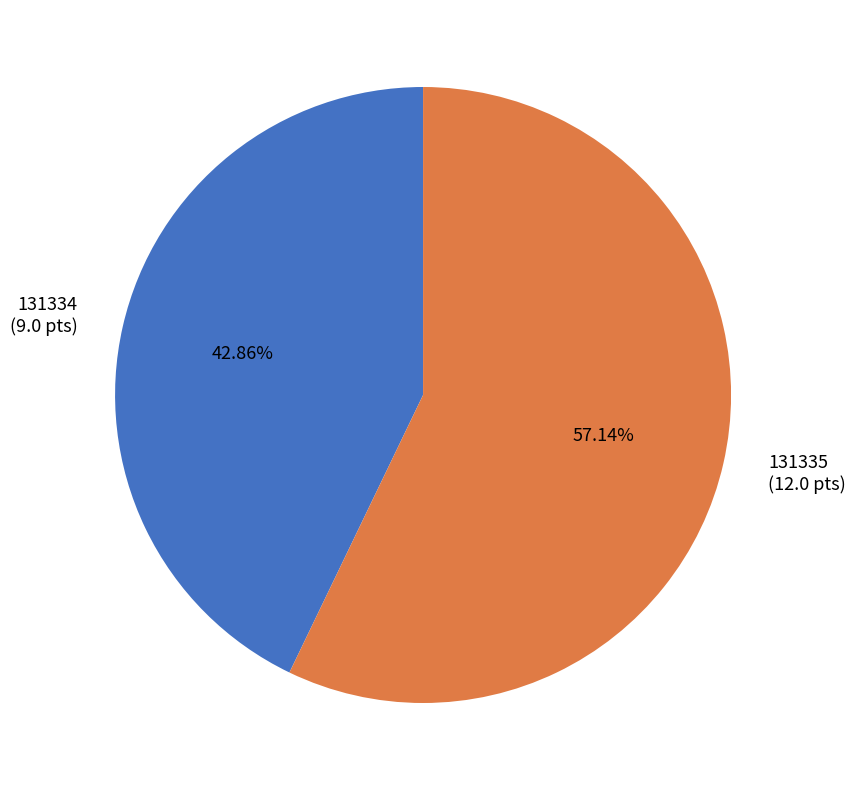

Rank the categories by value from lowest to highest.

131334, 131335